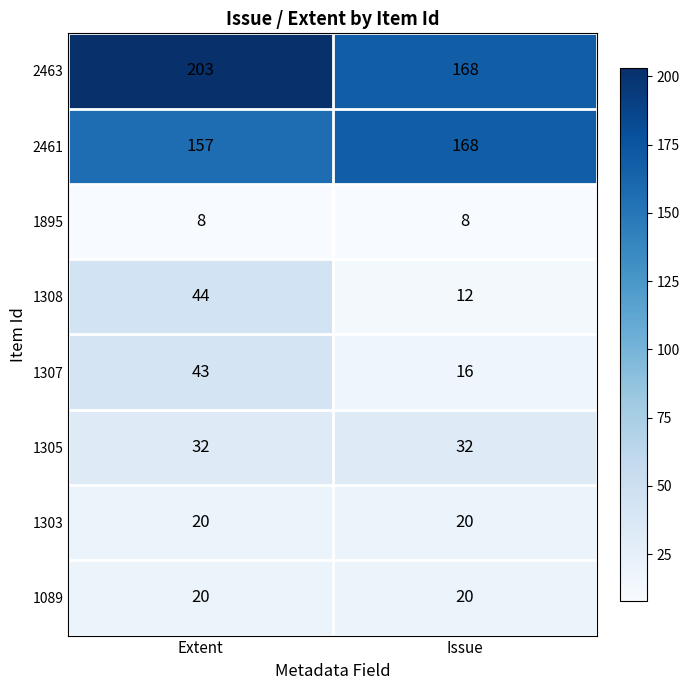

What is the average value of the 1089 series?

20